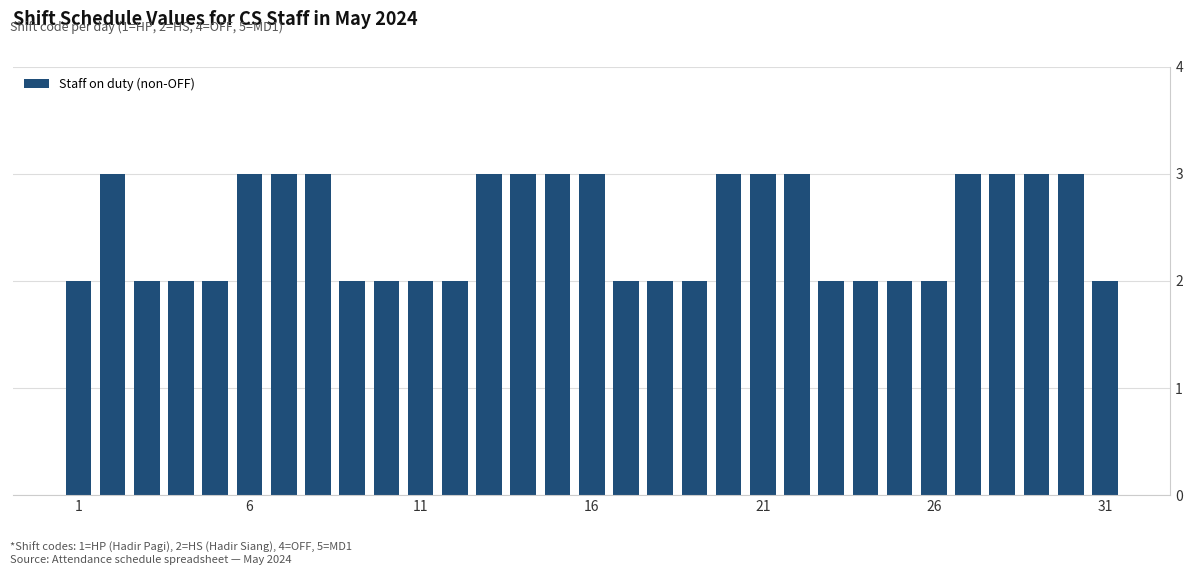

What is the value of the 20th bar from the left?

3